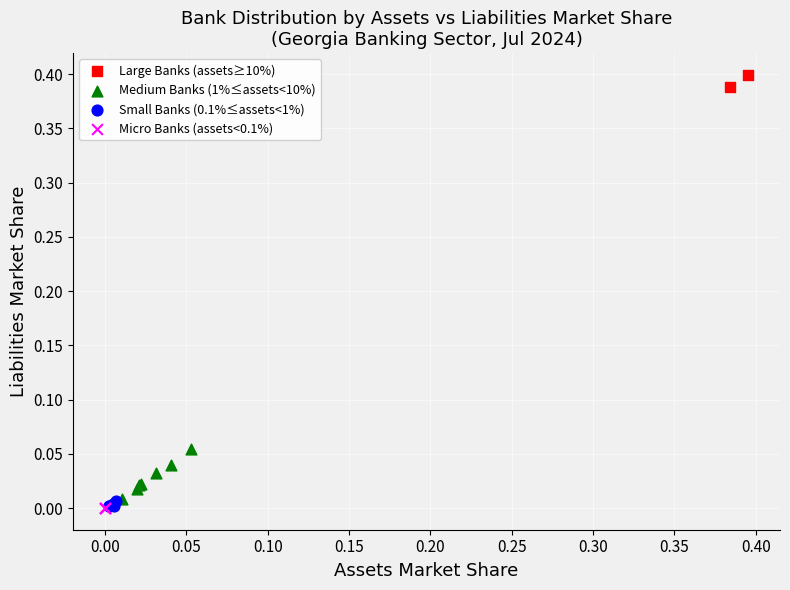

Which series has the widest spread of Y values?

Medium Banks (1%≤assets<10%)